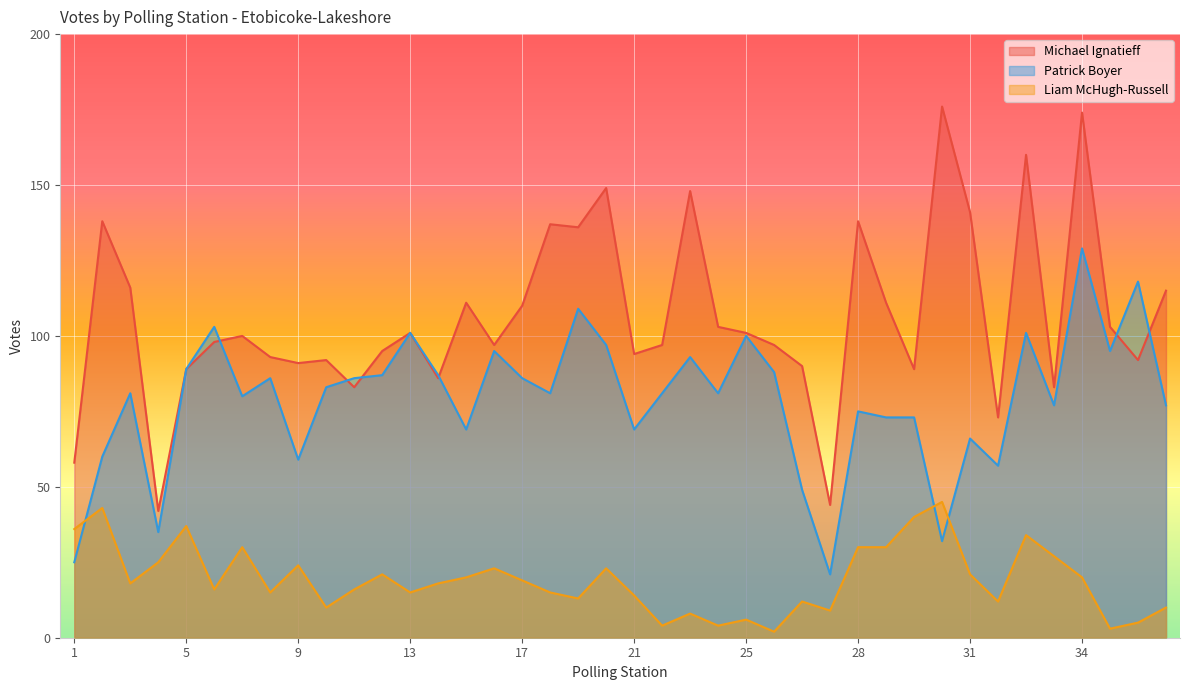

List the labels in order of Patrick Boyer value, largest first.

34, 36, 19, 6, 13, 32-1, 25, 20, 16, 35, 23, 5, 26, 12, 14, 8, 11, 17, 10, 3, 18, 22, 24, 7, 33, 37, 28, 29A, 29B, 15, 21, 31, 2, 9, 32, 26-1, 4, 30, 1, 27